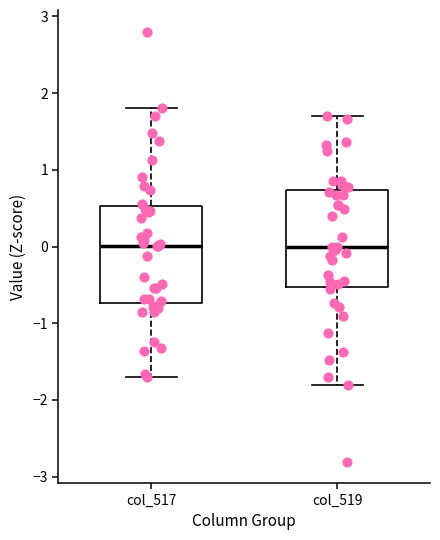

Reading left to right, read every box against the y-axis: the position of its median line, the range the box covers, and the ends of its whiskers. The values are not printed on the chart, so give them approximately, as read against the axis.

col_517: median 0.0, box -0.7 to 0.5, whiskers -1.7 to 1.8
col_519: median 0.0, box -0.5 to 0.7, whiskers -1.8 to 1.7